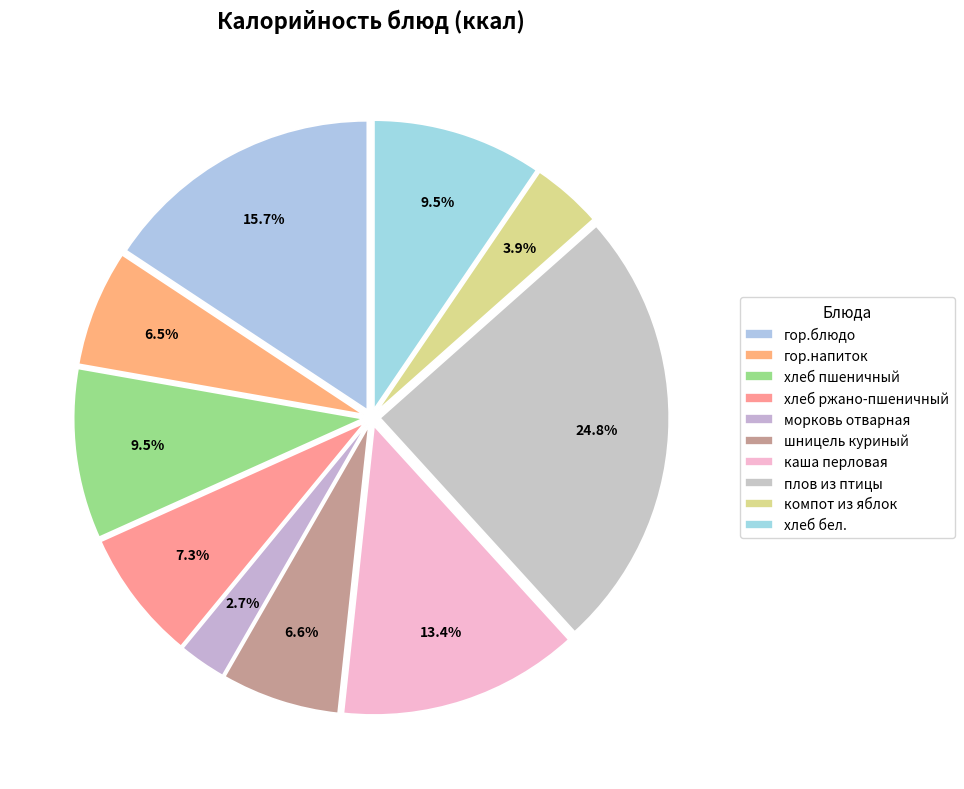

Between хлеб пшеничный and каша перловая, which is larger?

каша перловая